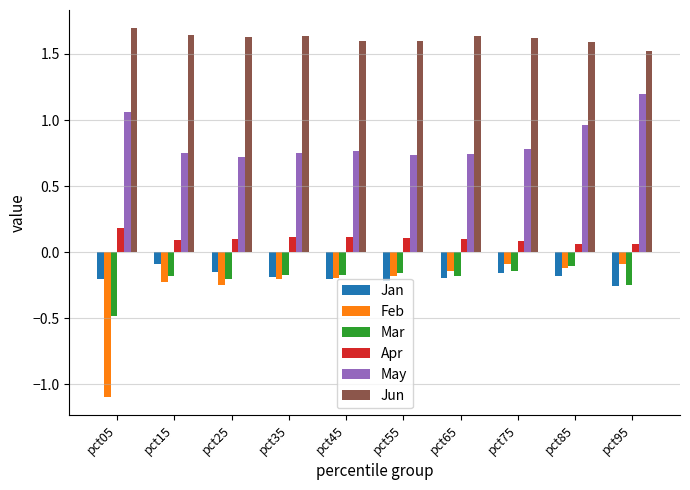

True or false: Feb has a value of -0.1 at pct35.

False